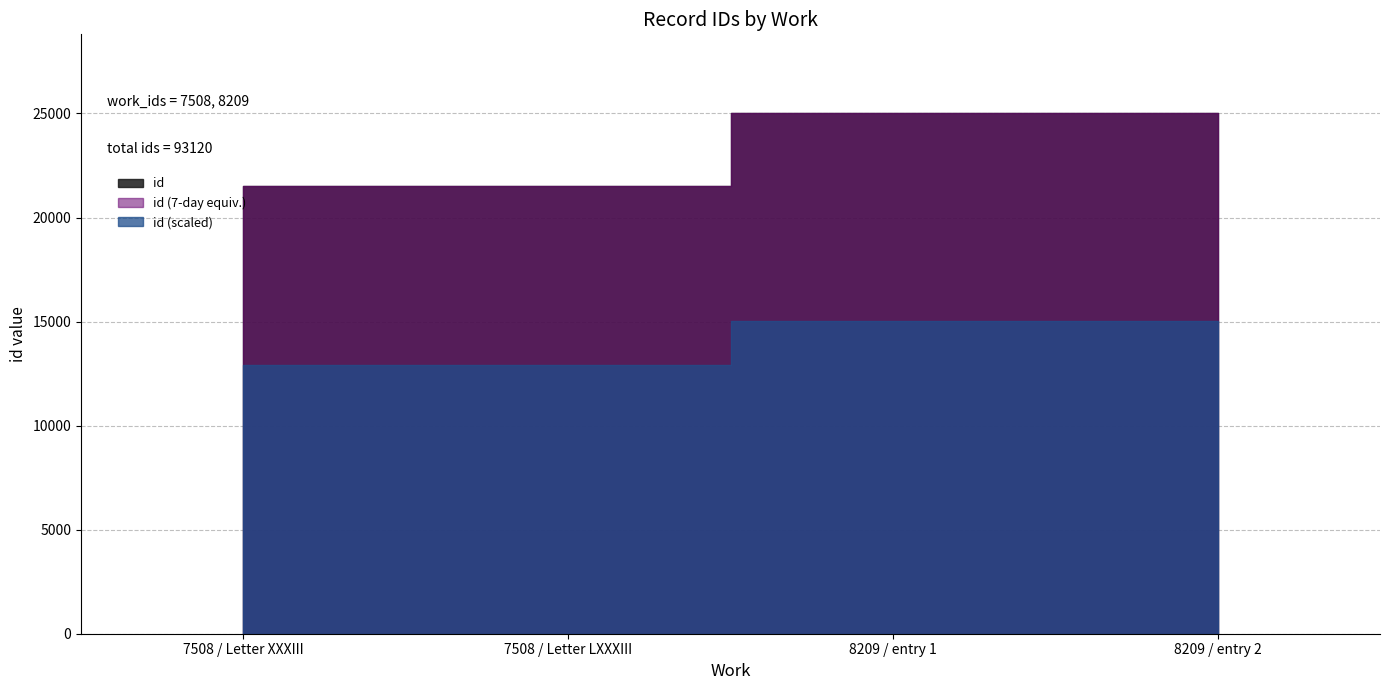

What is the difference between the maximum and minimum values?

3533